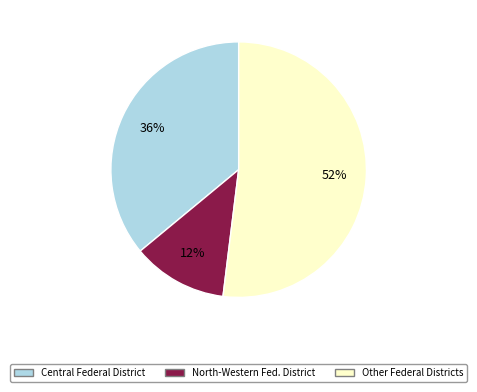

To the nearest percent, what is the average slice percentage?

33%